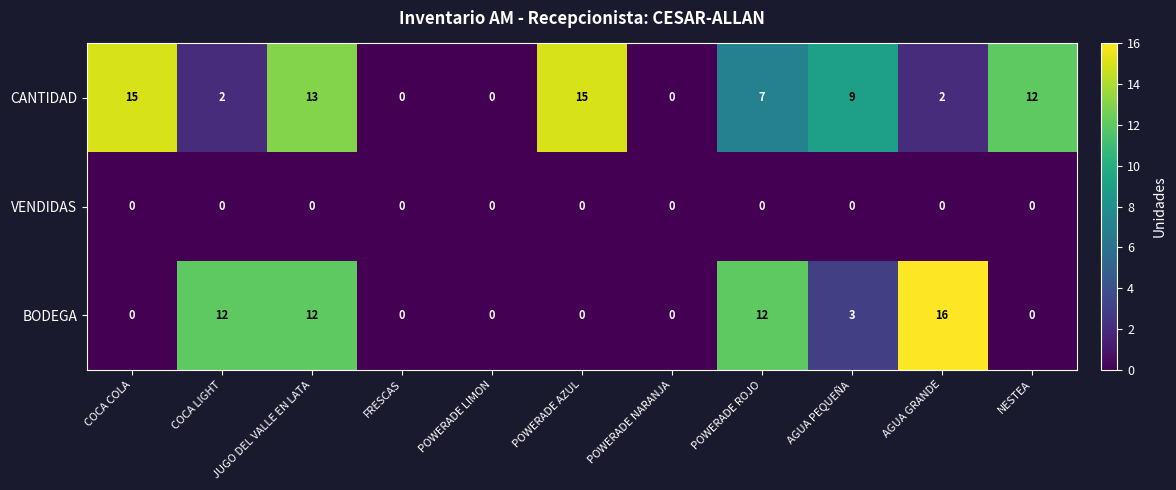

What is the total value across all series at COCA COLA?

15